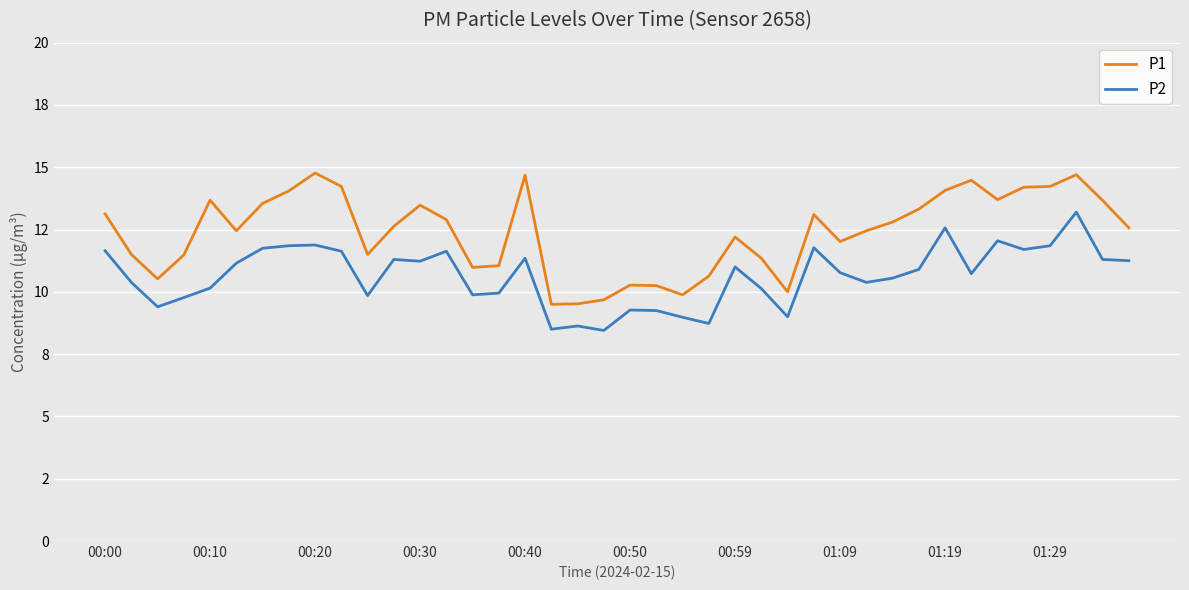

What is the minimum value shown in the chart?

8.4